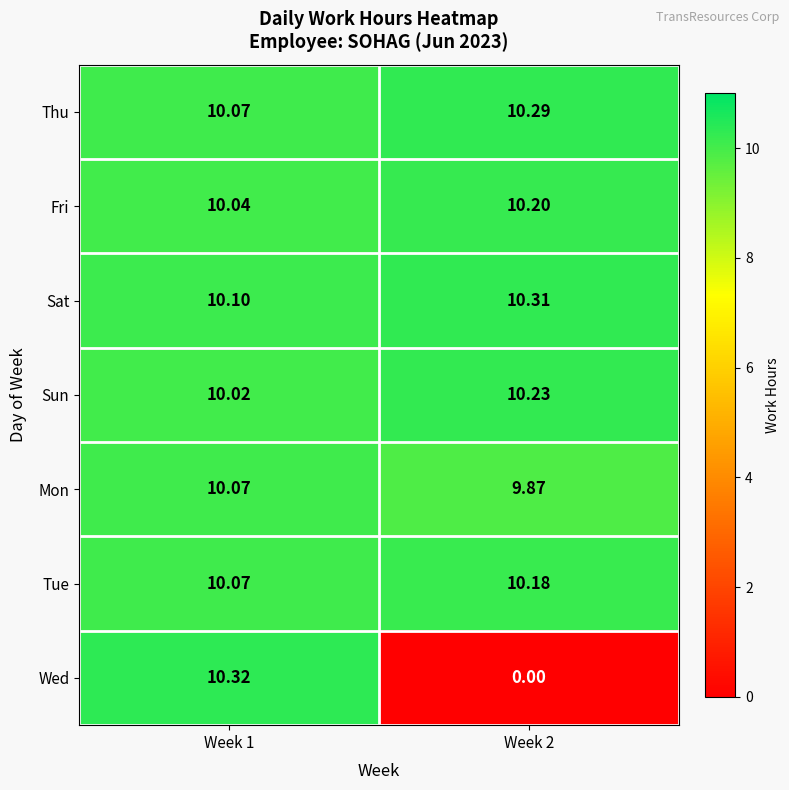

At Week 2, list the series in order from largest to smallest.

Sat, Thu, Sun, Fri, Tue, Mon, Wed